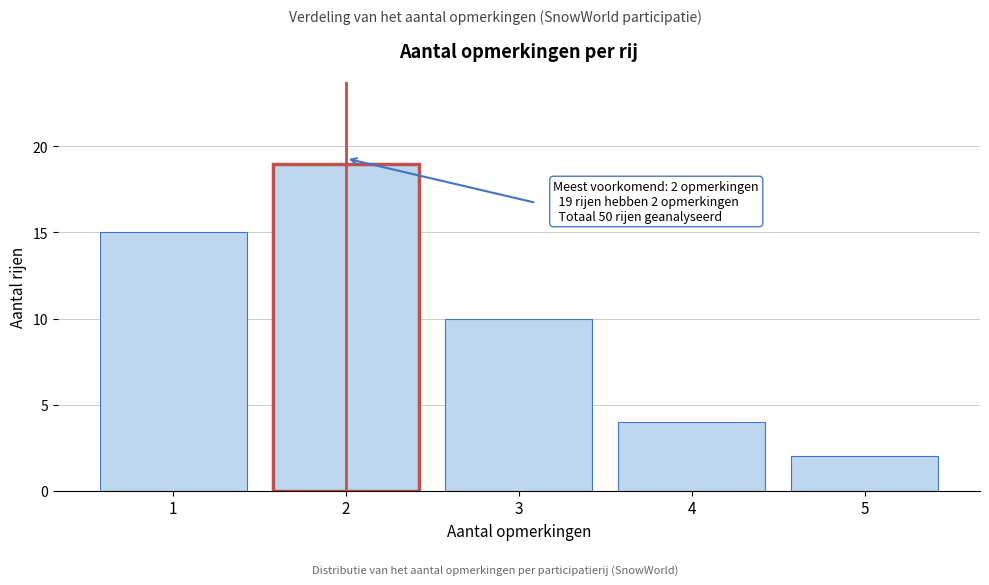

Reading left to right, transcribe all the data shown in this chart.

1=15	2=19	3=10	4=4	5=2